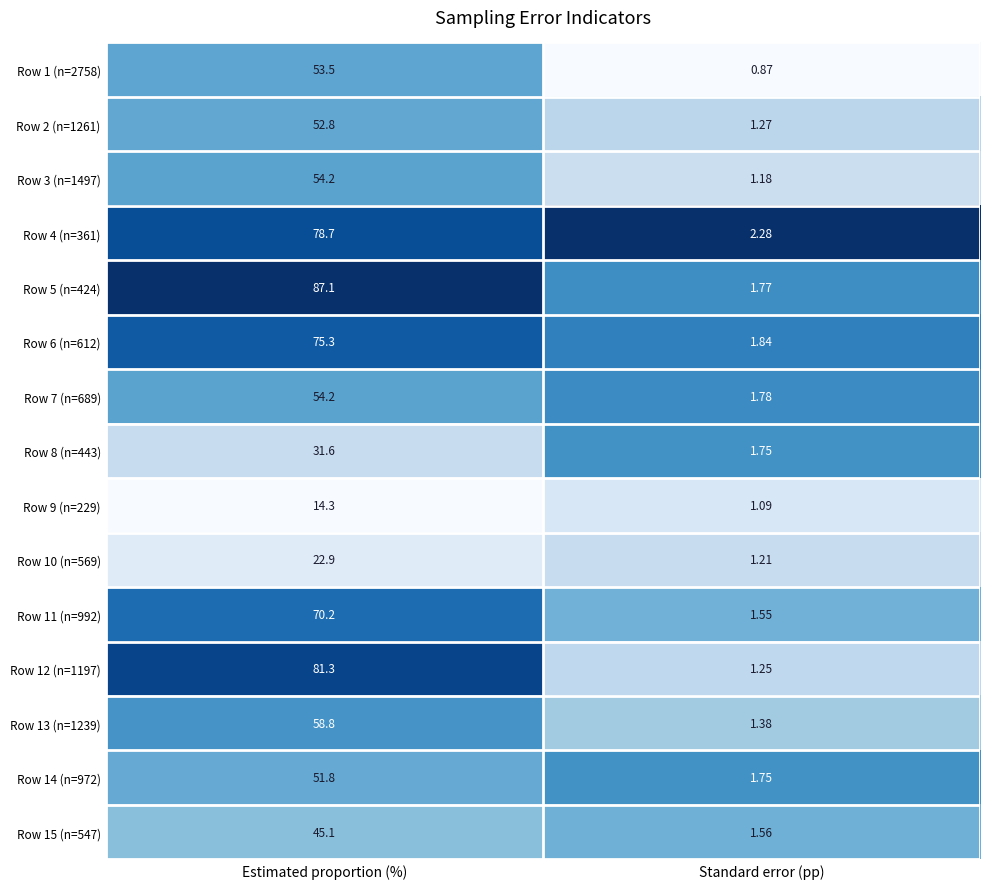

At which category does the chart reach its peak across all series?

Estimated proportion (%)